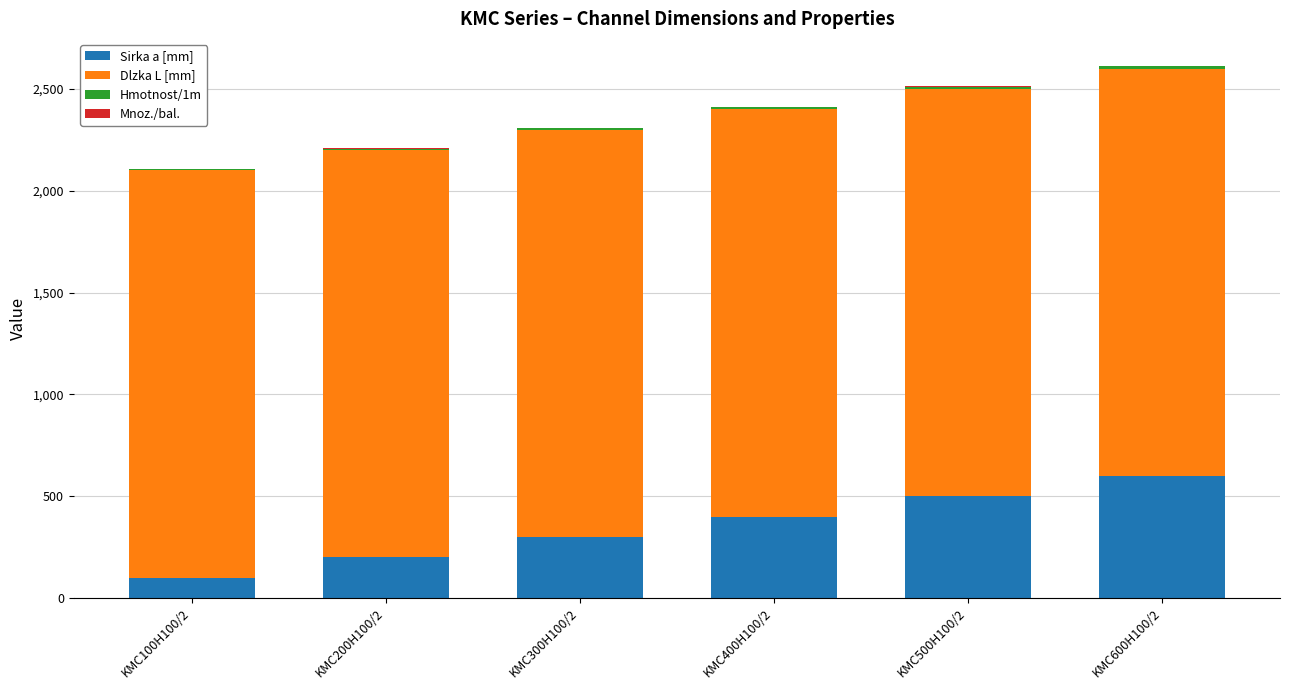

The value of Sirka a [mm] at KMC200H100/2 is 200.0. True or false?

True